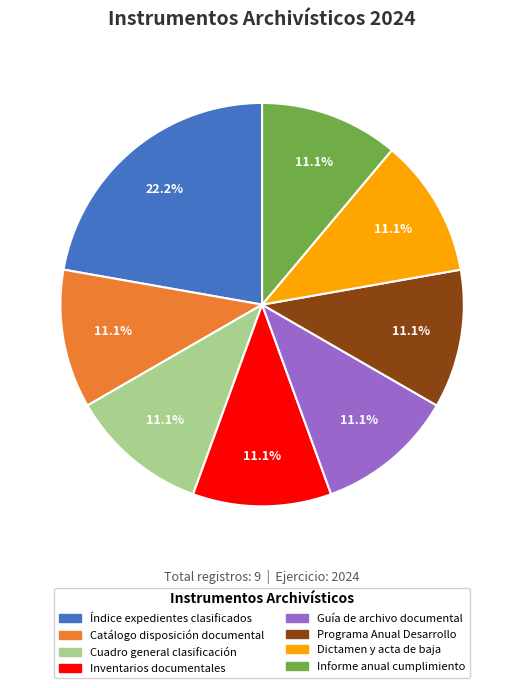

Is there any slice that represents more than half of the pie?

No